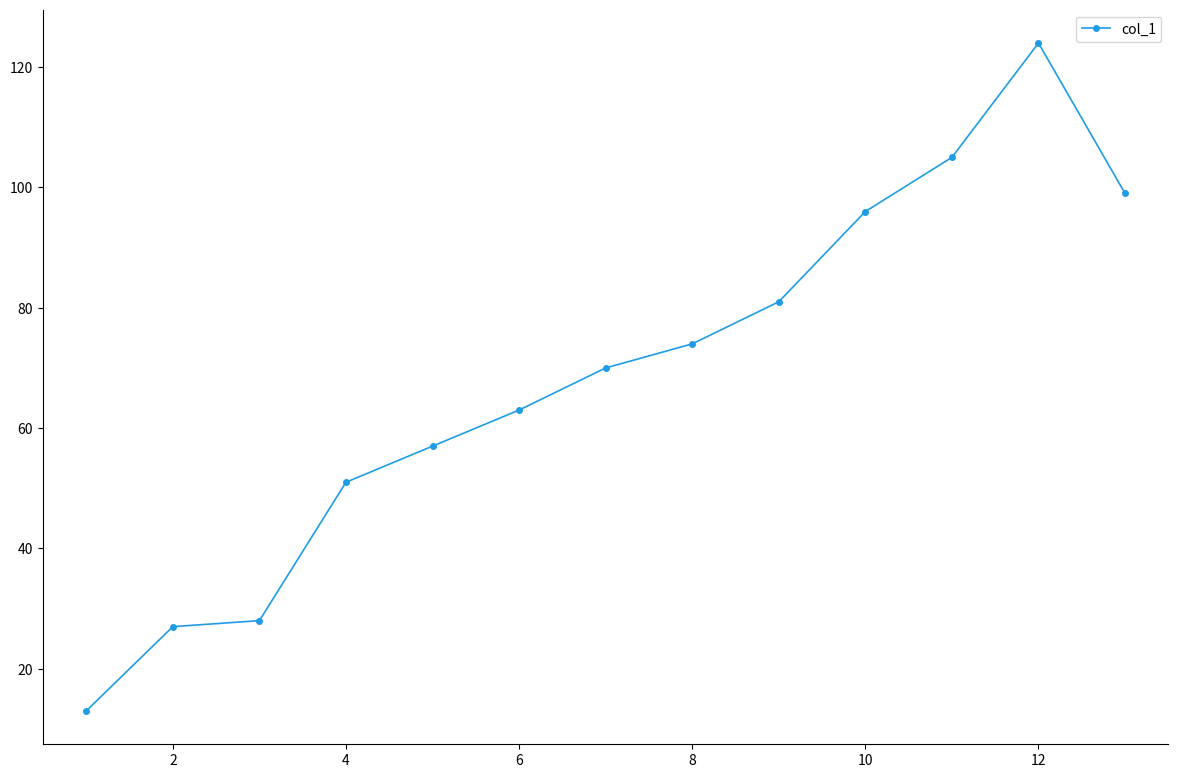

True or false: the data has more than 2 interior local peaks.

False